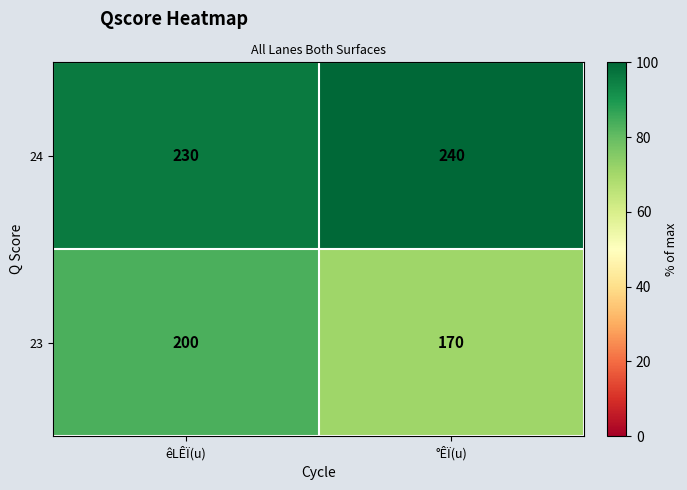

Is it true that 23 equals 230 at °ÊÏ(u)?

False